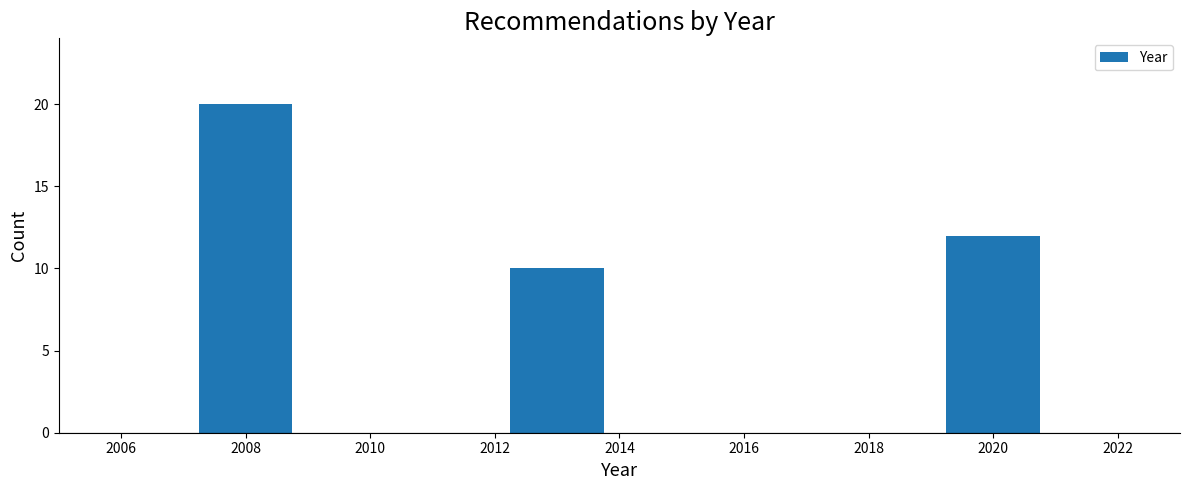

Reading left to right, extract all data points from this chart.

2008=20	2012=10	2020=12